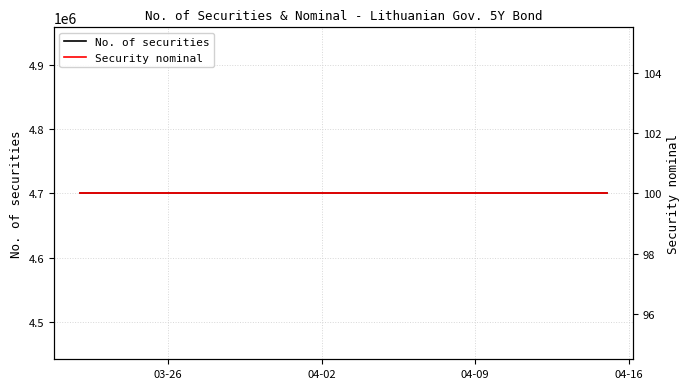

What is the value of the No. of securities point at the 8th from the left?

4700000